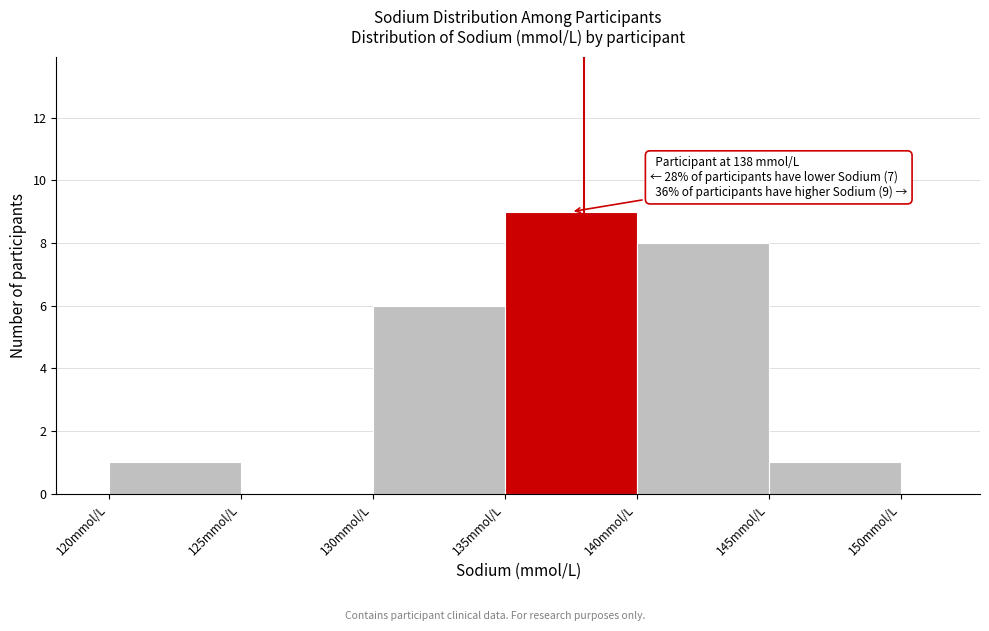

Which range on the x-axis has the tallest bar?

135 to 140